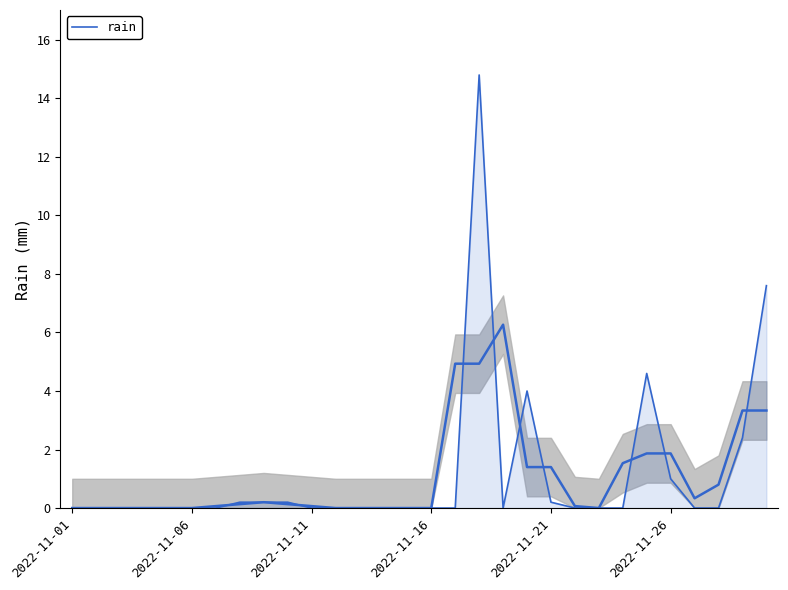

The value at 7 is 0.3. True or false?

False